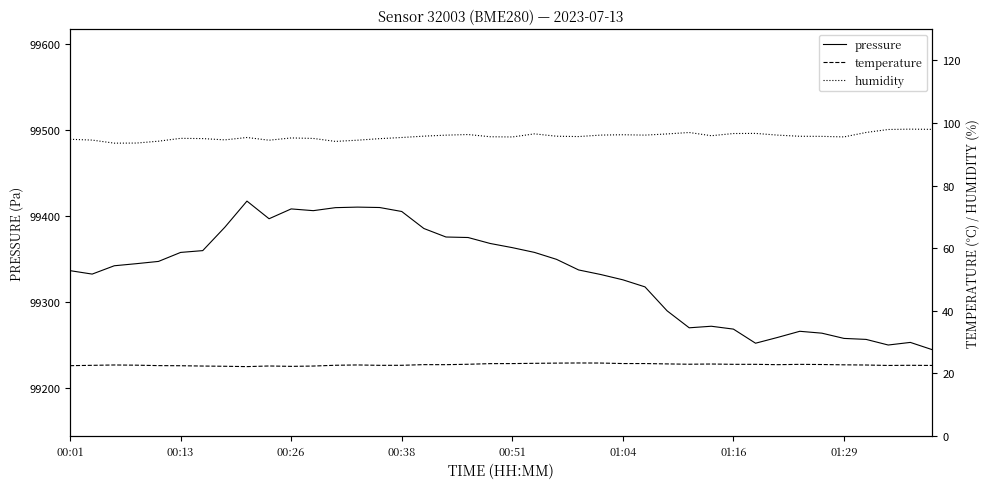

What is the difference between the maximum and minimum values in the humidity series?

4.5